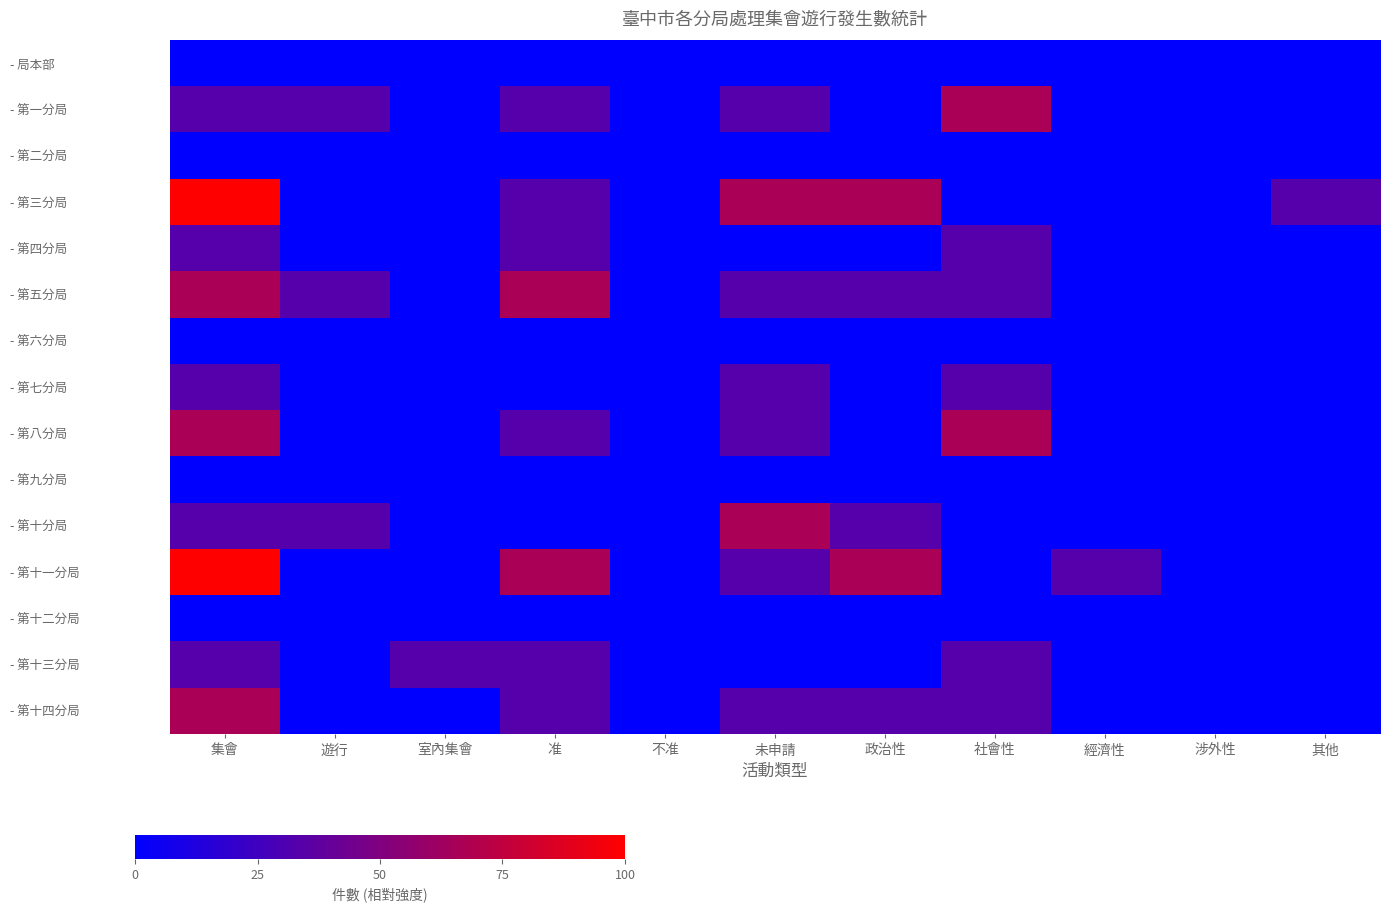

Reading left to right, extract all data points from this chart.

- 局本部: 集會=0.0	遊行=0.0	室內集會=0.0	准=0.0	不准=0.0	未申請=0.0	政治性=0.0	社會性=0.0	經濟性=0.0	涉外性=0.0	其他=0.0
- 第一分局: 集會=33.3	遊行=33.3	室內集會=0.0	准=33.3	不准=0.0	未申請=33.3	政治性=0.0	社會性=66.7	經濟性=0.0	涉外性=0.0	其他=0.0
- 第二分局: 集會=0.0	遊行=0.0	室內集會=0.0	准=0.0	不准=0.0	未申請=0.0	政治性=0.0	社會性=0.0	經濟性=0.0	涉外性=0.0	其他=0.0
- 第三分局: 集會=100.0	遊行=0.0	室內集會=0.0	准=33.3	不准=0.0	未申請=66.7	政治性=66.7	社會性=0.0	經濟性=0.0	涉外性=0.0	其他=33.3
- 第四分局: 集會=33.3	遊行=0.0	室內集會=0.0	准=33.3	不准=0.0	未申請=0.0	政治性=0.0	社會性=33.3	經濟性=0.0	涉外性=0.0	其他=0.0
- 第五分局: 集會=66.7	遊行=33.3	室內集會=0.0	准=66.7	不准=0.0	未申請=33.3	政治性=33.3	社會性=33.3	經濟性=0.0	涉外性=0.0	其他=0.0
- 第六分局: 集會=0.0	遊行=0.0	室內集會=0.0	准=0.0	不准=0.0	未申請=0.0	政治性=0.0	社會性=0.0	經濟性=0.0	涉外性=0.0	其他=0.0
- 第七分局: 集會=33.3	遊行=0.0	室內集會=0.0	准=0.0	不准=0.0	未申請=33.3	政治性=0.0	社會性=33.3	經濟性=0.0	涉外性=0.0	其他=0.0
- 第八分局: 集會=66.7	遊行=0.0	室內集會=0.0	准=33.3	不准=0.0	未申請=33.3	政治性=0.0	社會性=66.7	經濟性=0.0	涉外性=0.0	其他=0.0
- 第九分局: 集會=0.0	遊行=0.0	室內集會=0.0	准=0.0	不准=0.0	未申請=0.0	政治性=0.0	社會性=0.0	經濟性=0.0	涉外性=0.0	其他=0.0
- 第十分局: 集會=33.3	遊行=33.3	室內集會=0.0	准=0.0	不准=0.0	未申請=66.7	政治性=33.3	社會性=0.0	經濟性=0.0	涉外性=0.0	其他=0.0
- 第十一分局: 集會=100.0	遊行=0.0	室內集會=0.0	准=66.7	不准=0.0	未申請=33.3	政治性=66.7	社會性=0.0	經濟性=33.3	涉外性=0.0	其他=0.0
- 第十二分局: 集會=0.0	遊行=0.0	室內集會=0.0	准=0.0	不准=0.0	未申請=0.0	政治性=0.0	社會性=0.0	經濟性=0.0	涉外性=0.0	其他=0.0
- 第十三分局: 集會=33.3	遊行=0.0	室內集會=33.3	准=33.3	不准=0.0	未申請=0.0	政治性=0.0	社會性=33.3	經濟性=0.0	涉外性=0.0	其他=0.0
- 第十四分局: 集會=66.7	遊行=0.0	室內集會=0.0	准=33.3	不准=0.0	未申請=33.3	政治性=33.3	社會性=33.3	經濟性=0.0	涉外性=0.0	其他=0.0